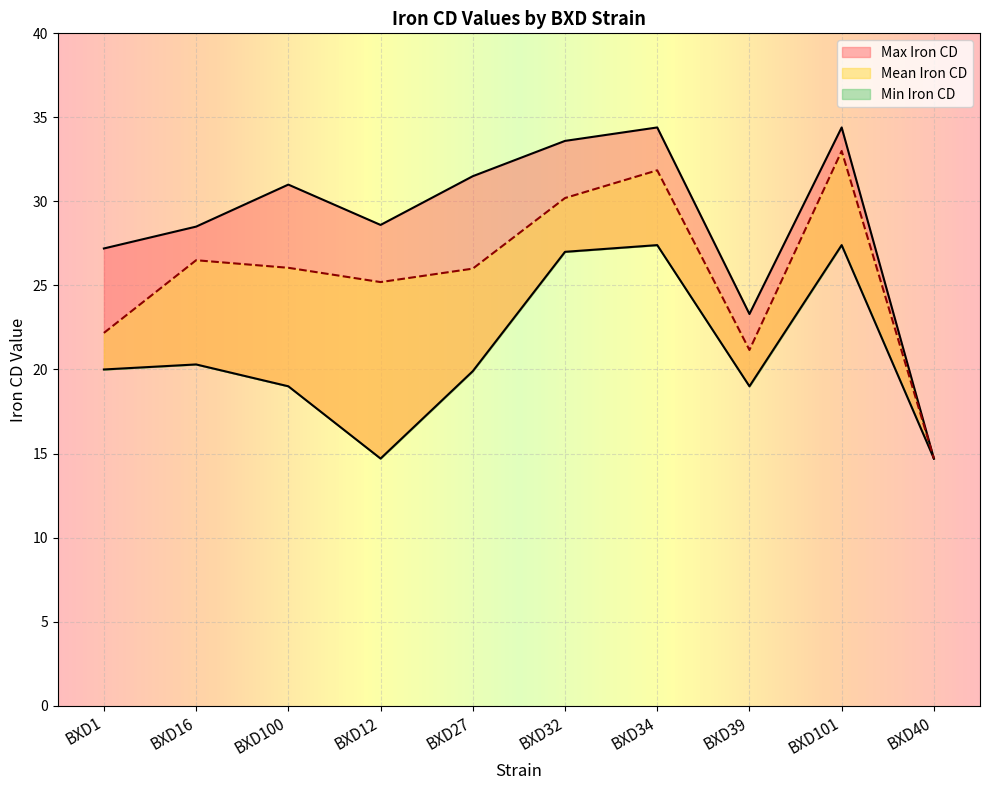

What is the difference between the highest and lowest values at BXD32?

6.6